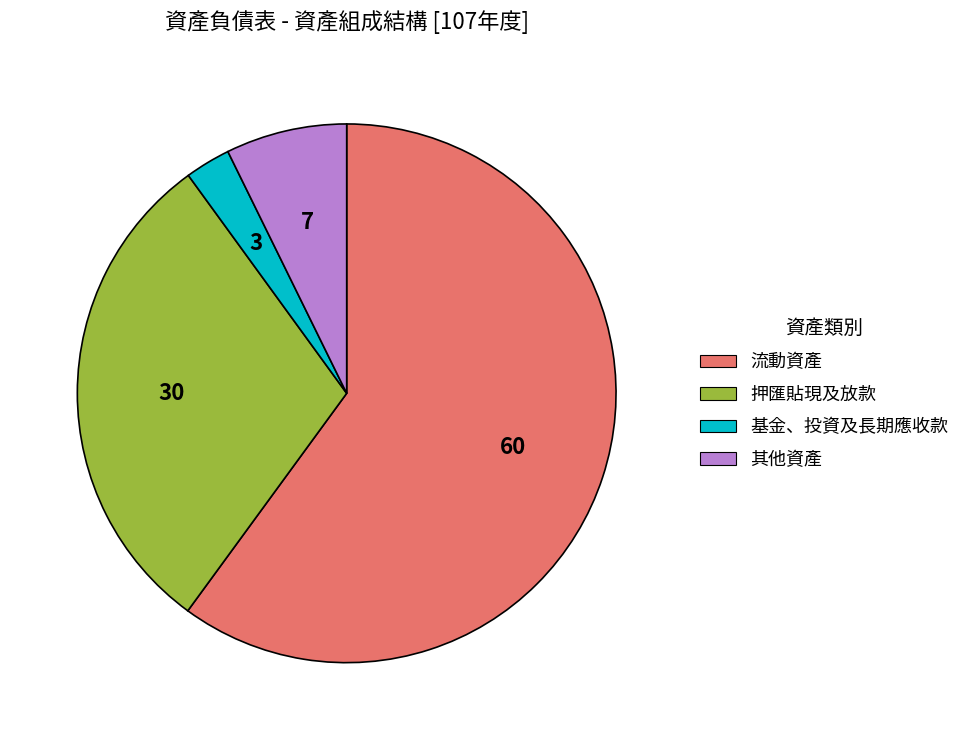

Which has a higher value, 其他資產 or 流動資產?

流動資產